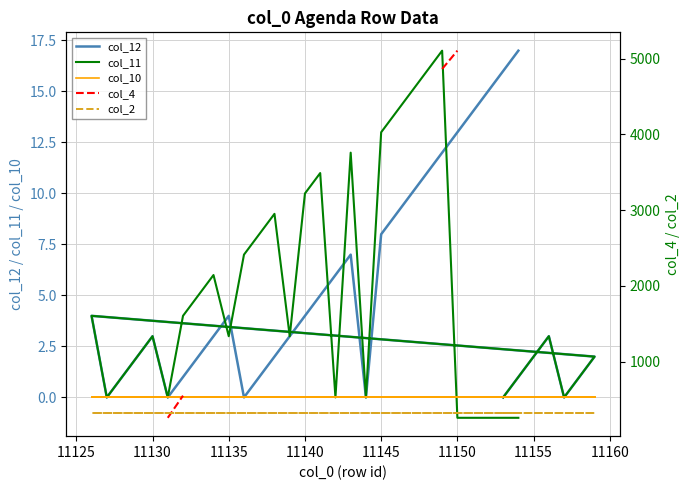

What is the value of the col_12 point at the 21st from the left?

3.0